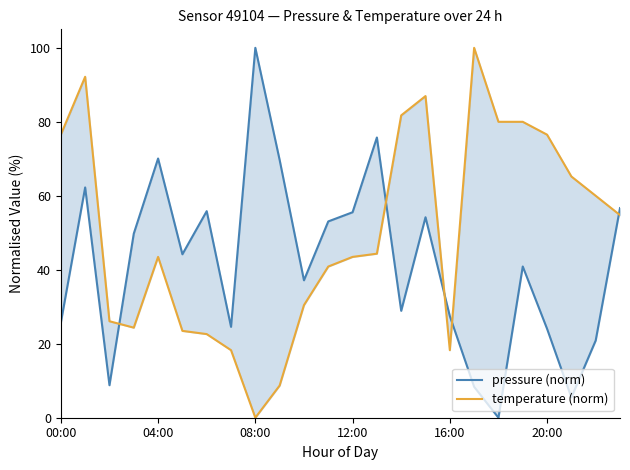

True or false: pressure (norm) has more than 1 points higher than both neighbors.

True